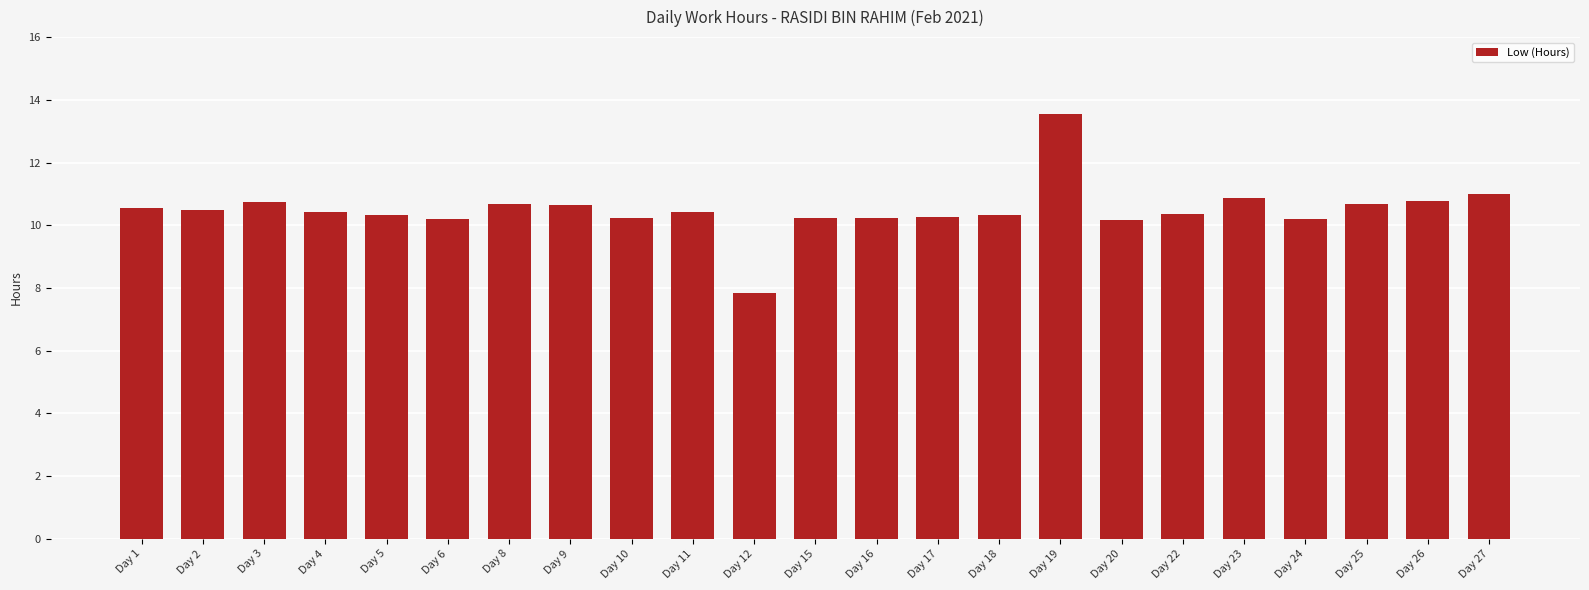

True or false: the data shows 7.0 at Day 27.

False